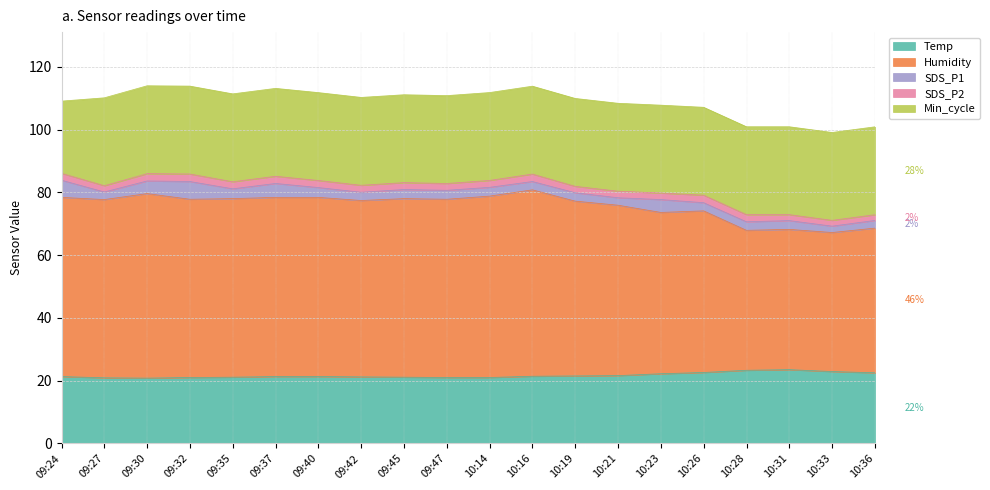

Does the chart have visible grid lines?

Yes